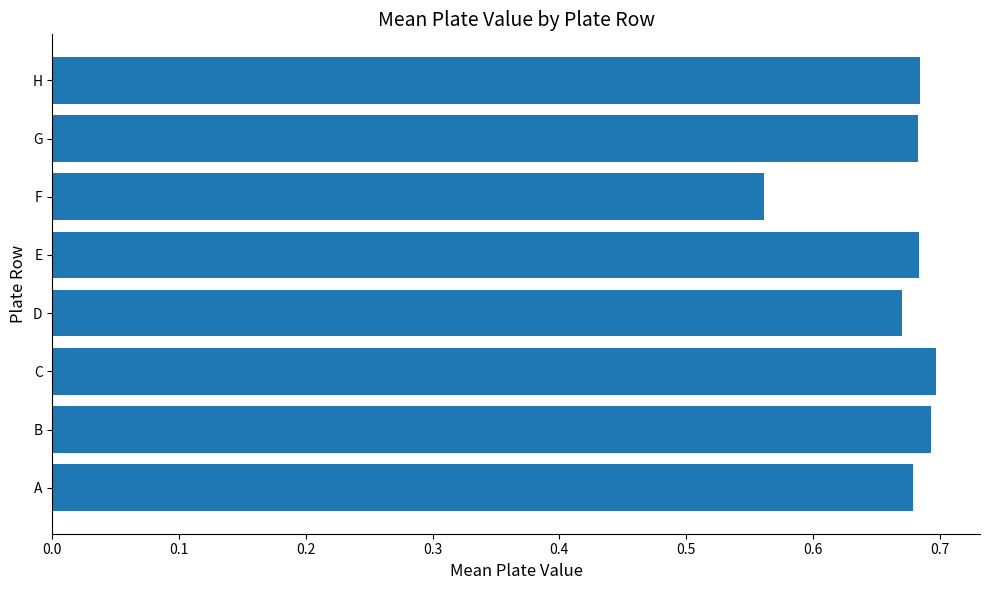

How many bars are there in total?

8